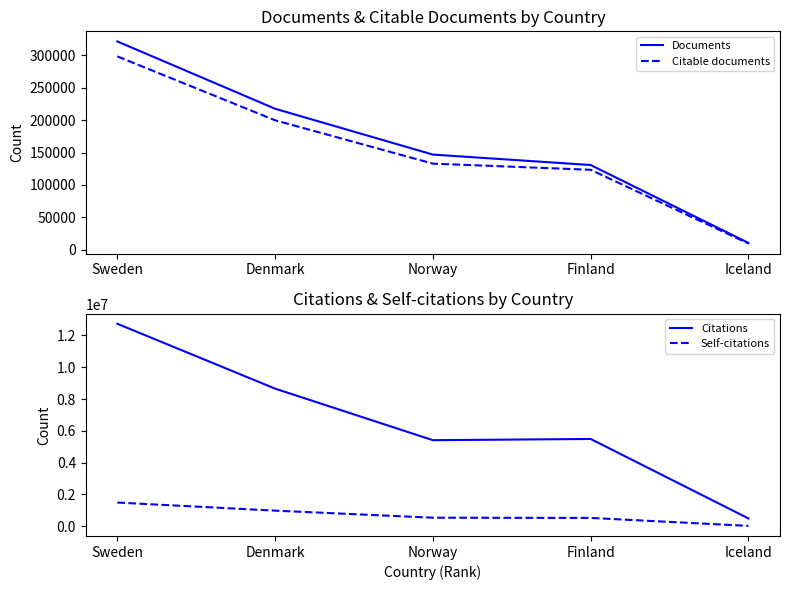

At how many categories does at least one series exceed 7047725?

2